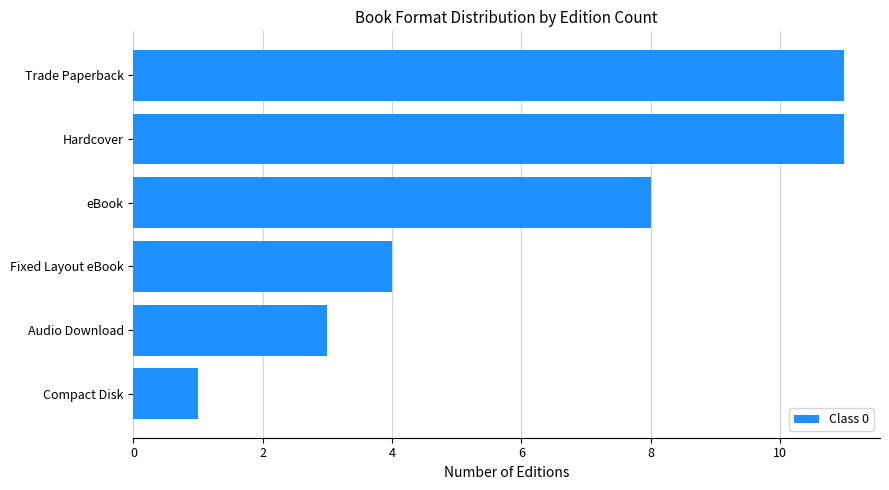

What is the average value?

6